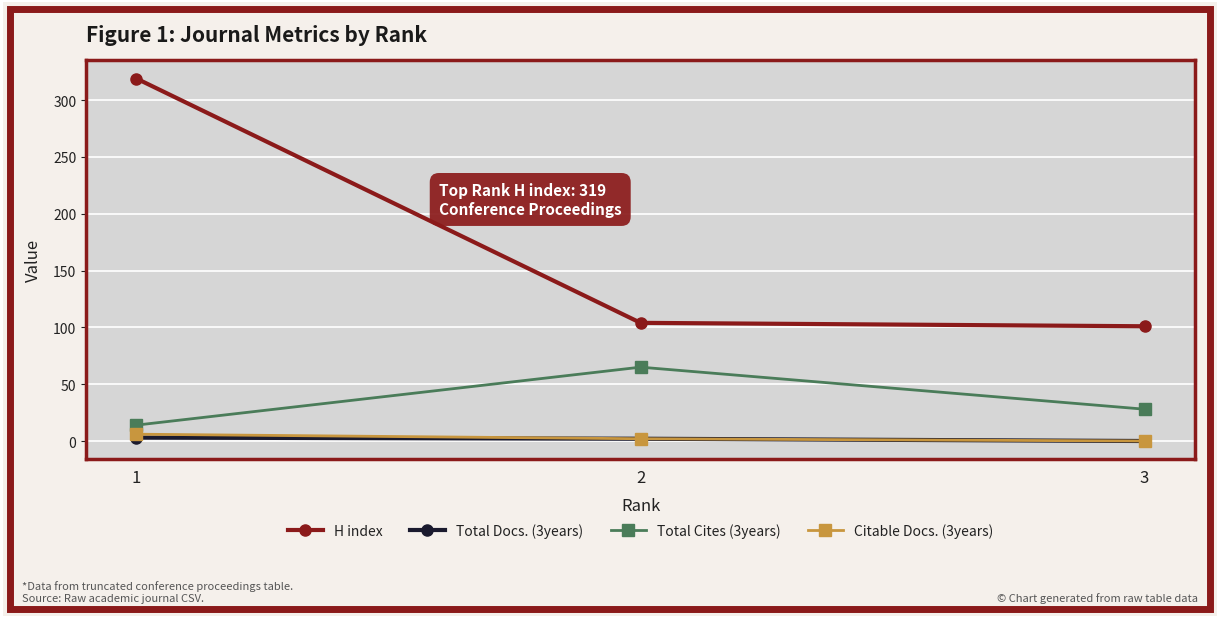

Which series has the largest total across all categories?

H index